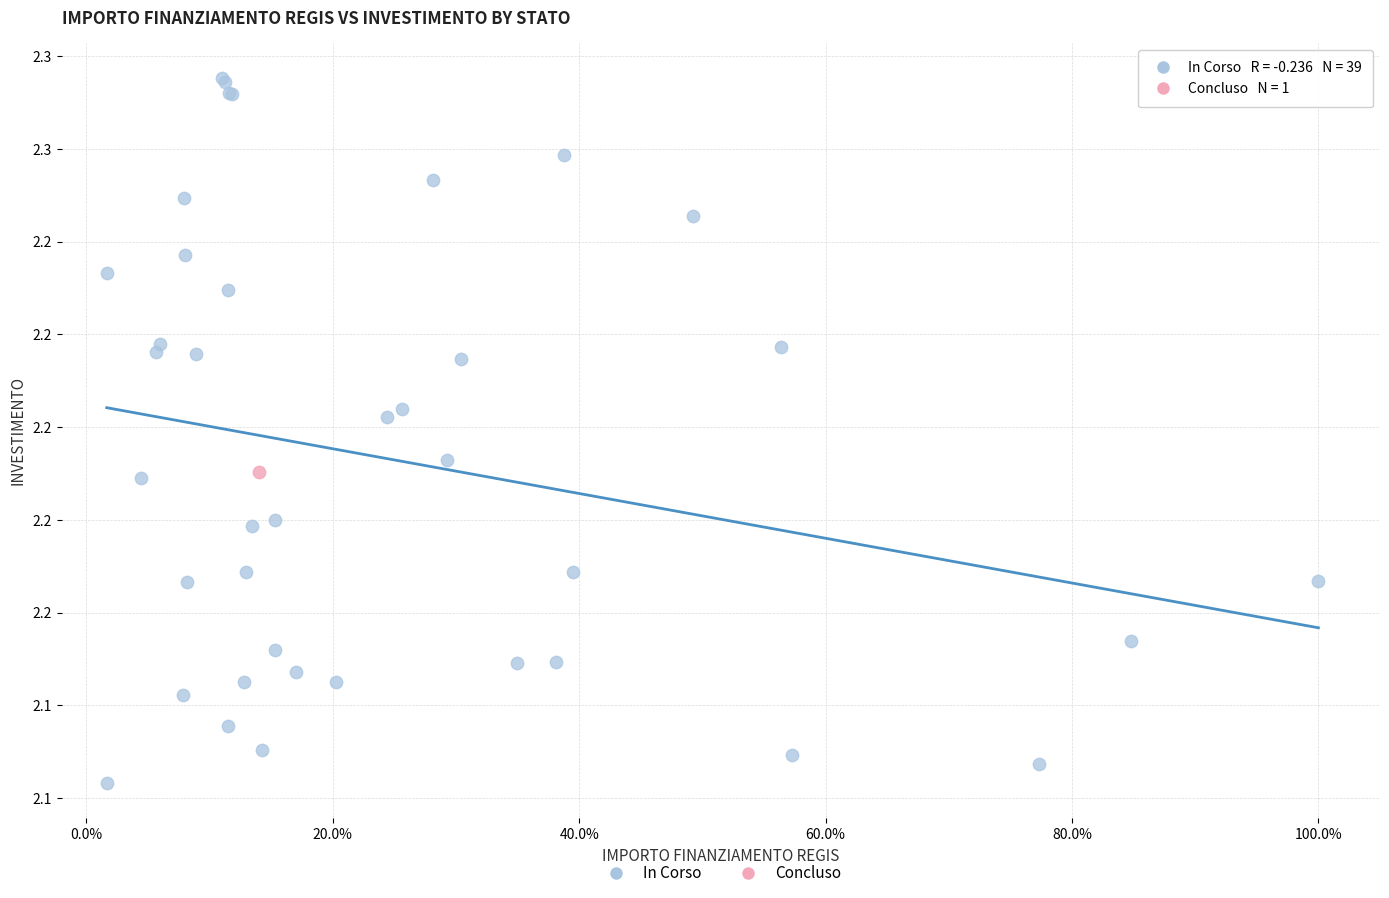

What are all the series names shown in the legend?

In Corso, Concluso